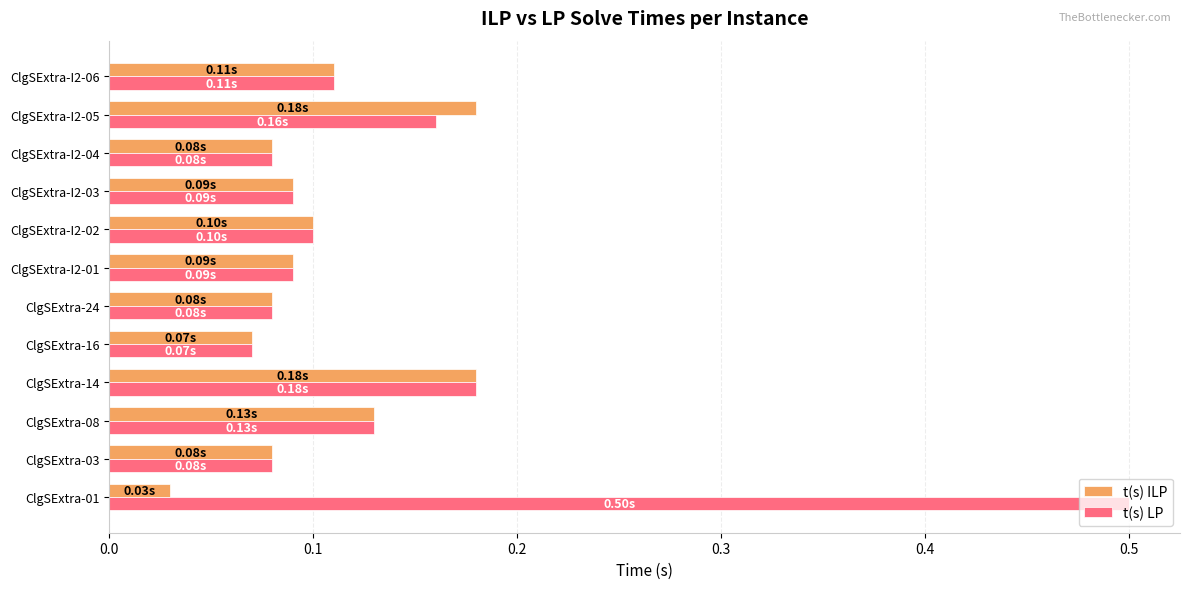

How many data points does each series have?

12